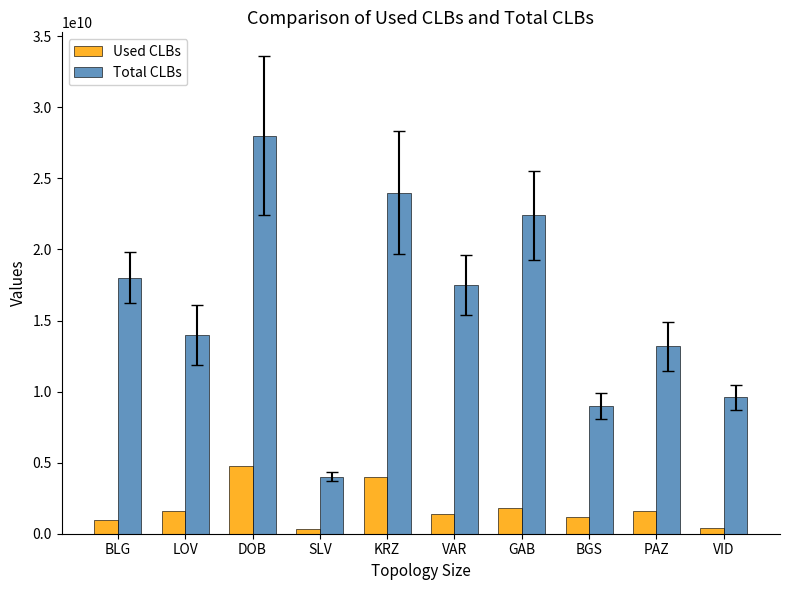

What position from the right is PAZ?

2